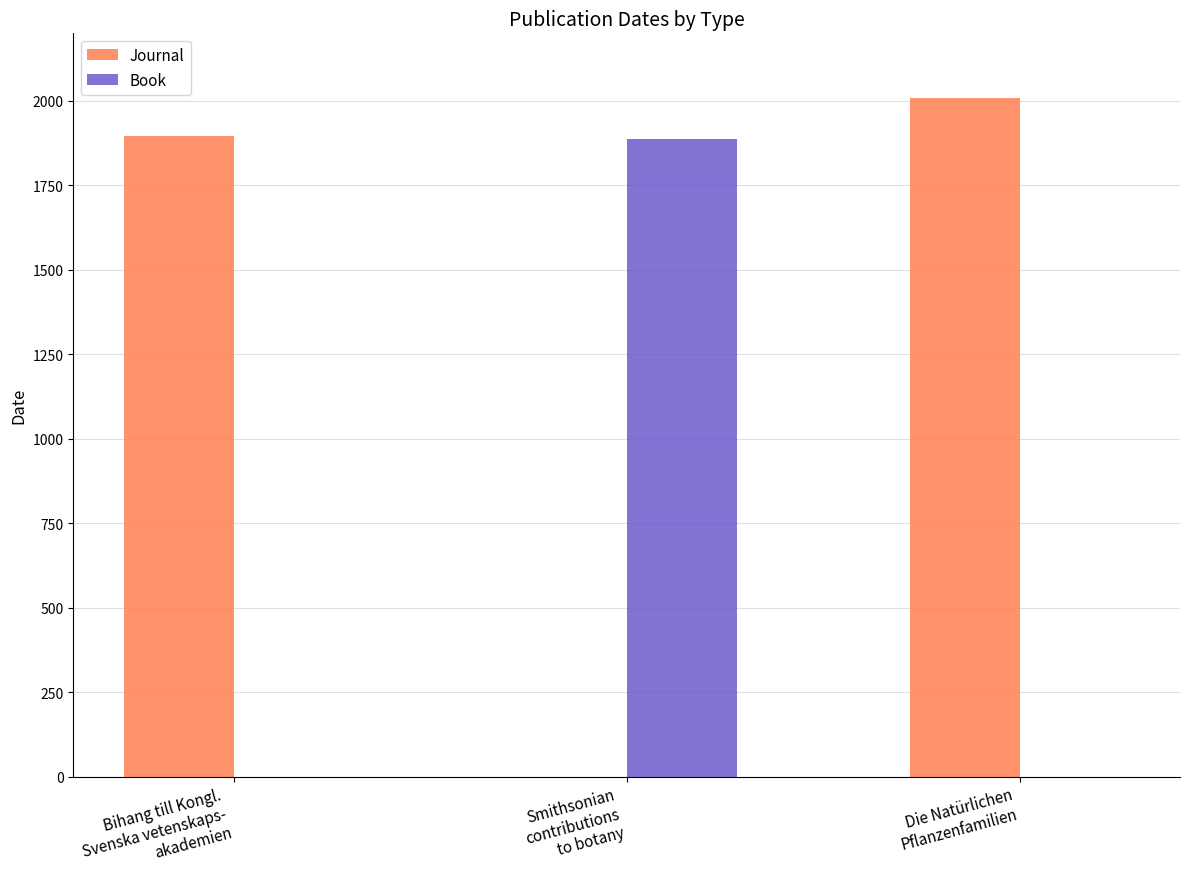

Does the chart contain stacked bars?

No